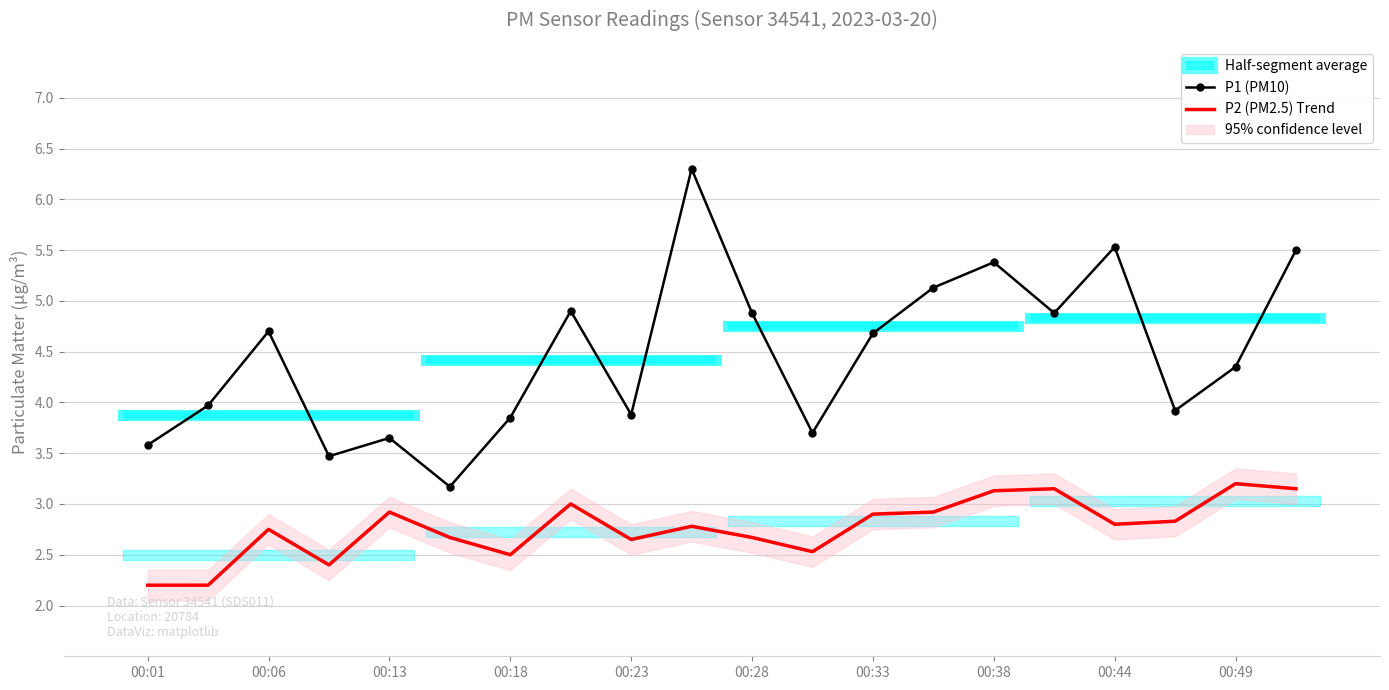

Read the P2 (PM2.5) Trend value at 11.

2.5